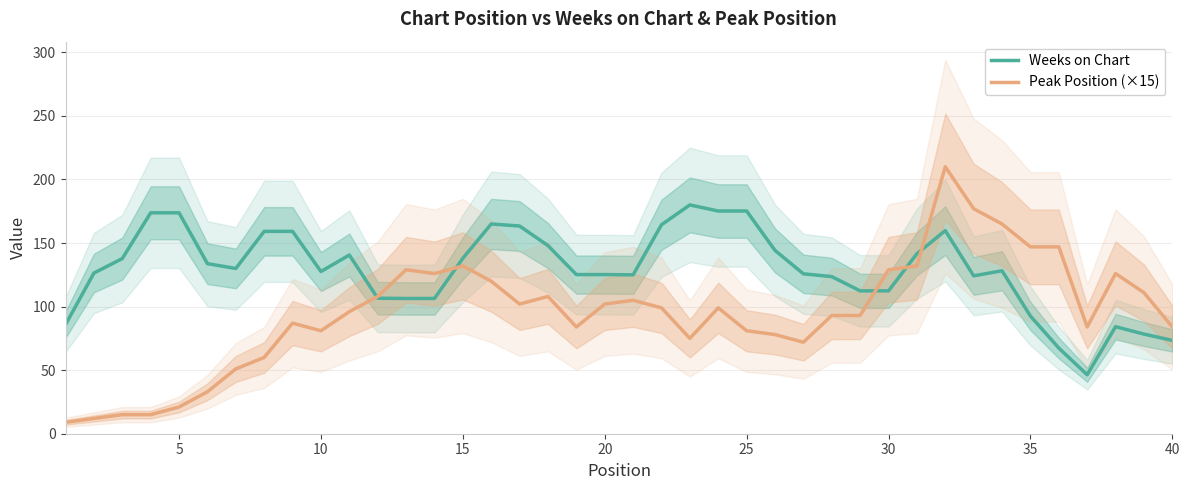

Which series has the largest total across all categories?

Weeks on Chart